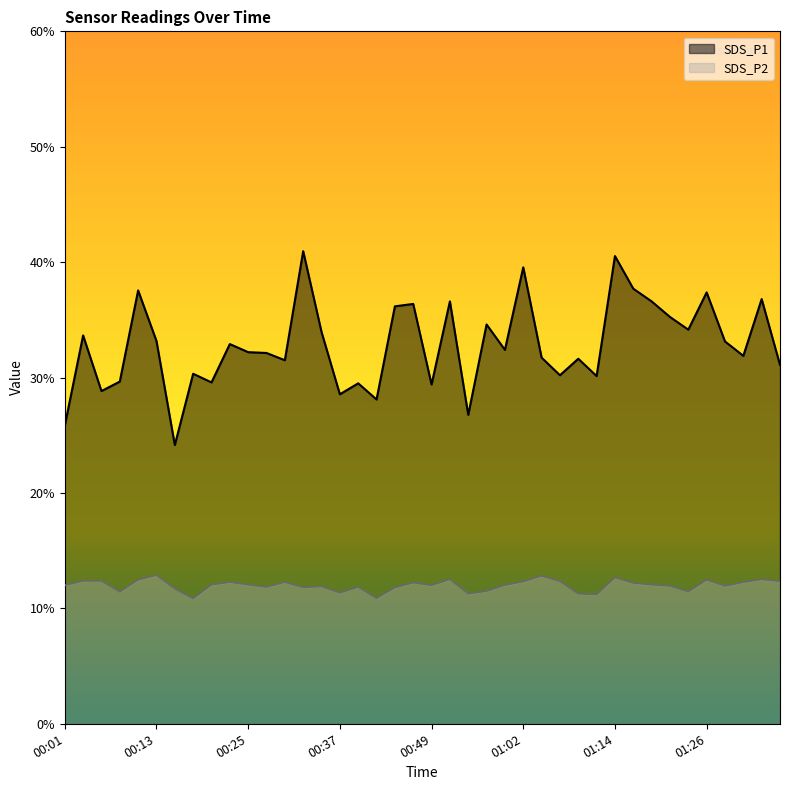

Read the SDS_P1 value at 01:14.

40.5